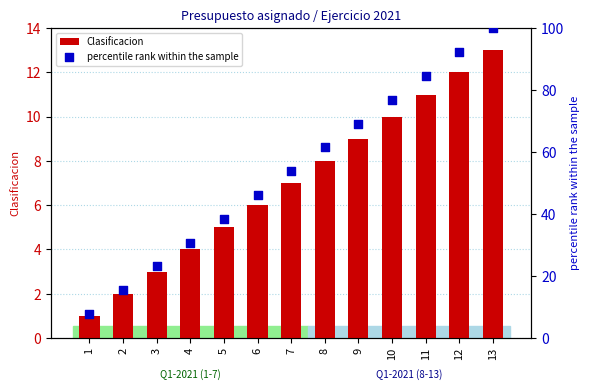

At how many categories does at least one series exceed 68?

5